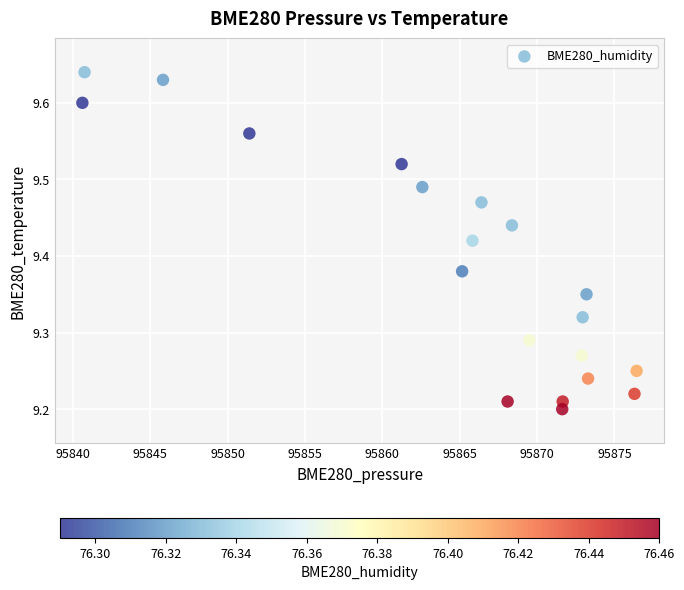

What is the range of X values (max minus min)?

35.8